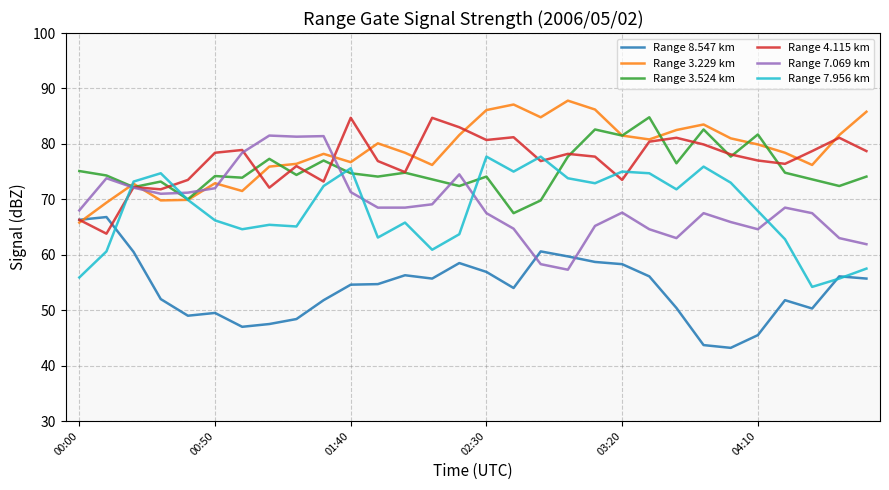

True or false: Range 3.524 km and Range 7.956 km cross at least once.

True